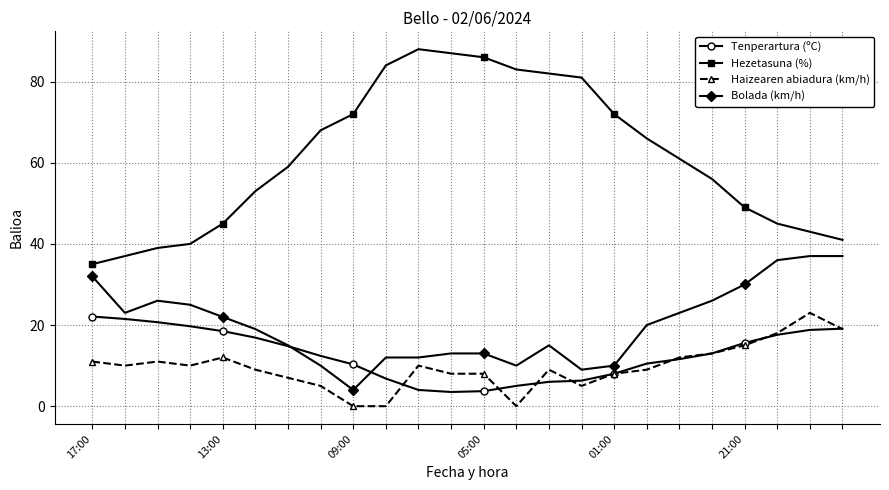

True or false: Bolada (km/h) and Hezetasuna (%) cross at least once.

False